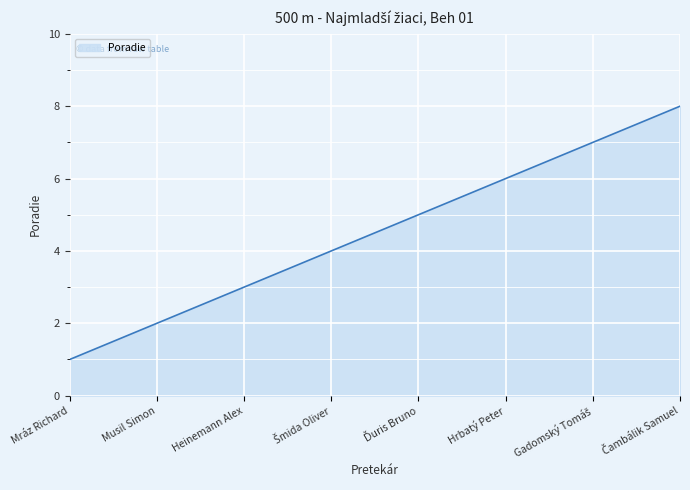

What is the maximum value shown in the chart?

8